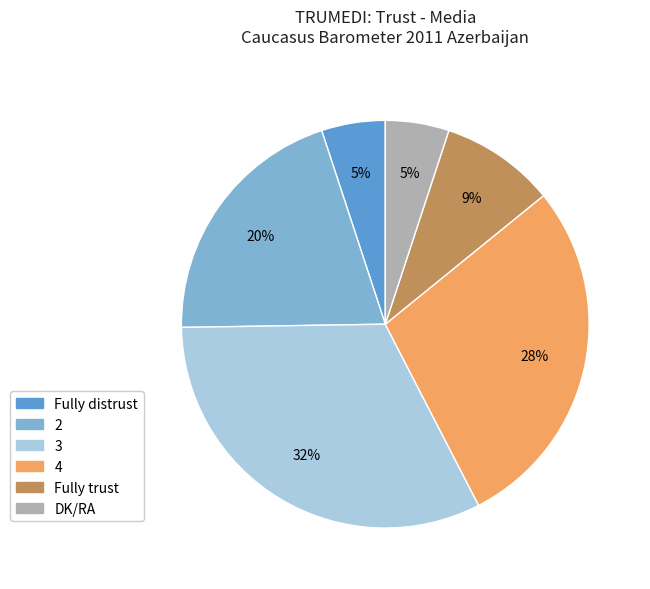

Does any single category account for the majority?

No